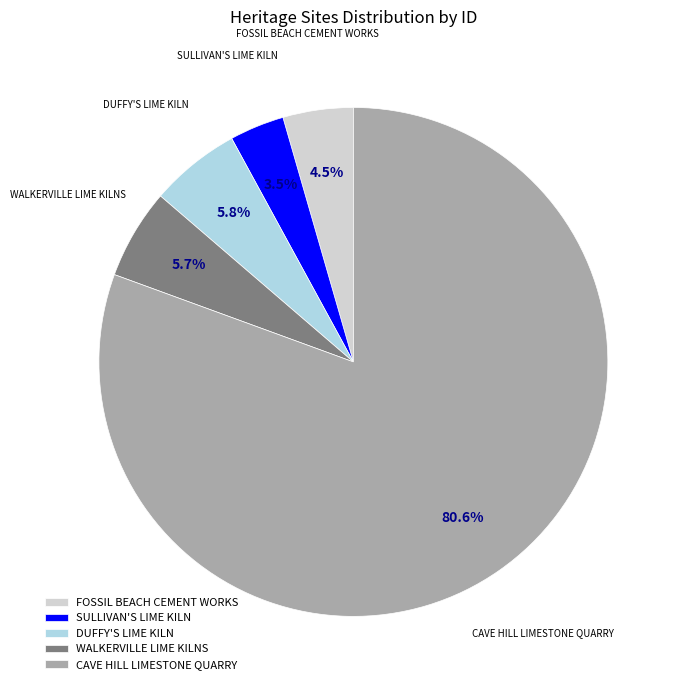

Which has a higher value, CAVE HILL LIMESTONE QUARRY or WALKERVILLE LIME KILNS?

CAVE HILL LIMESTONE QUARRY